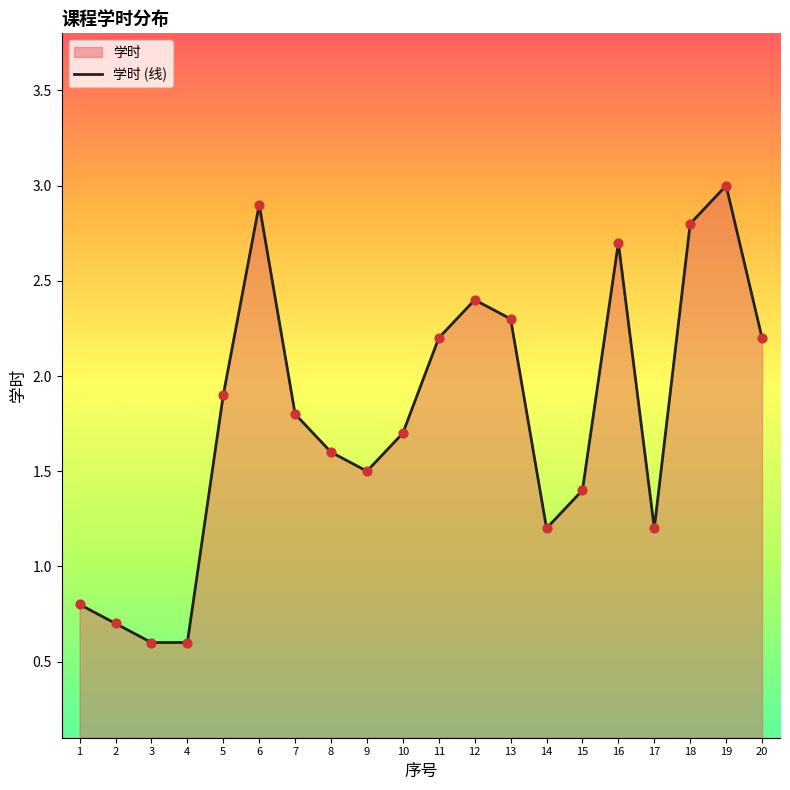

What is the change in value from 7 to 8?

-0.2